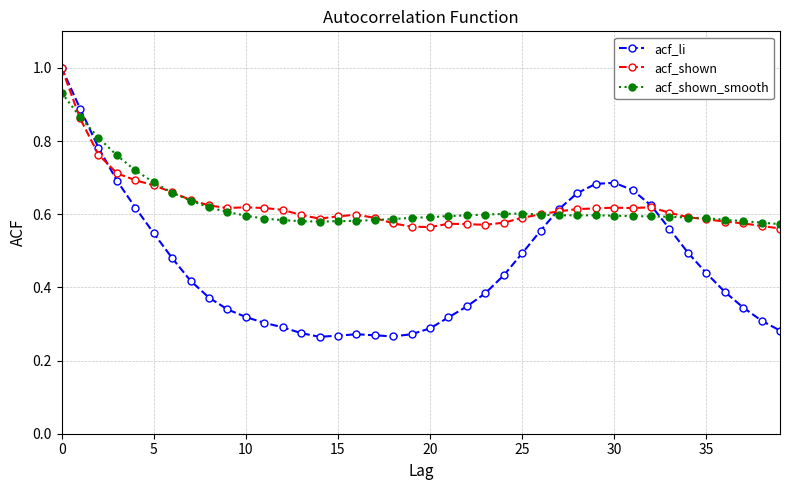

What is the greatest value displayed?

1.0